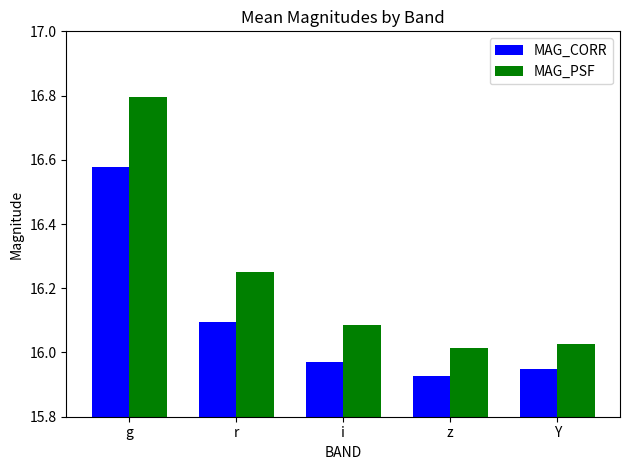

Which series changed the most between g and r?

MAG_PSF